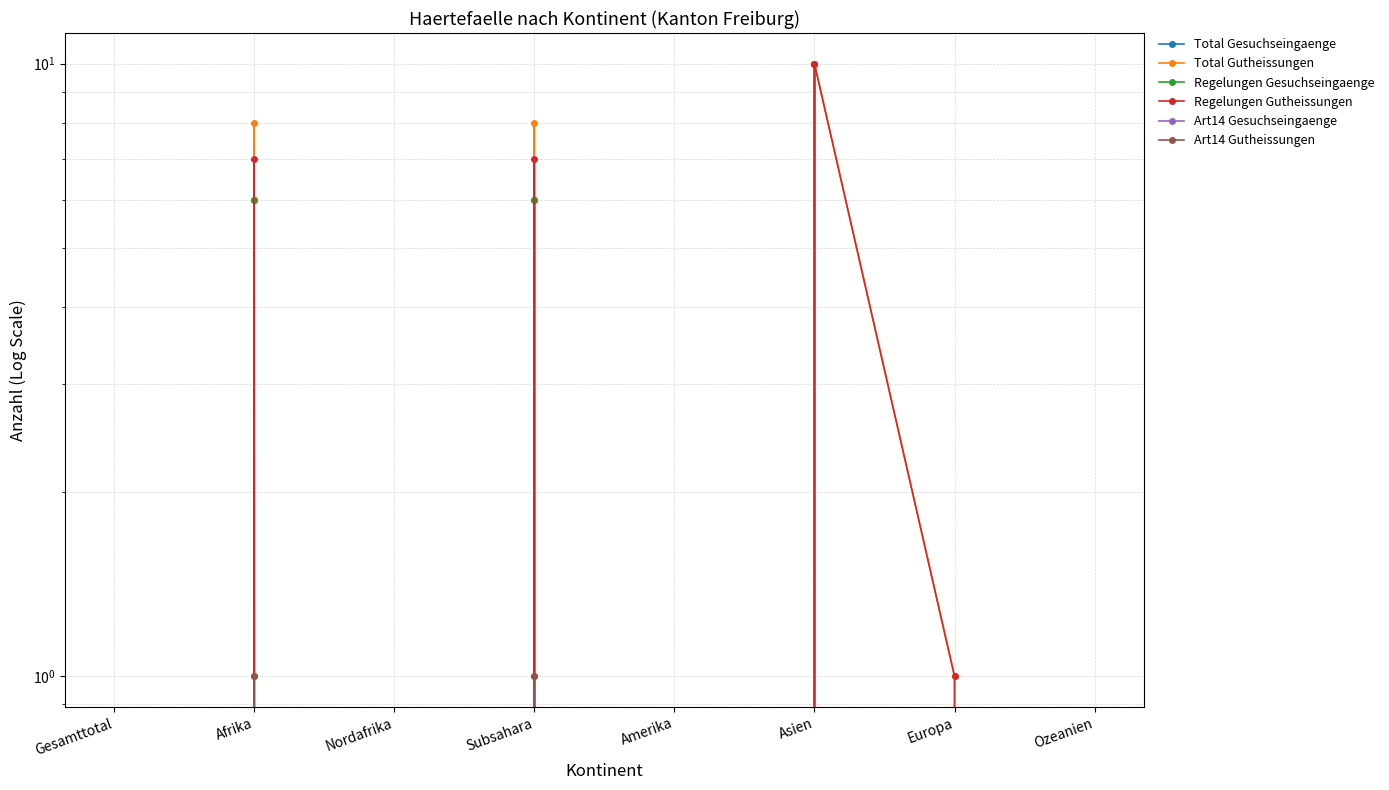

The value of Regelungen Gesuchseingaenge at Amerika is -7. True or false?

False